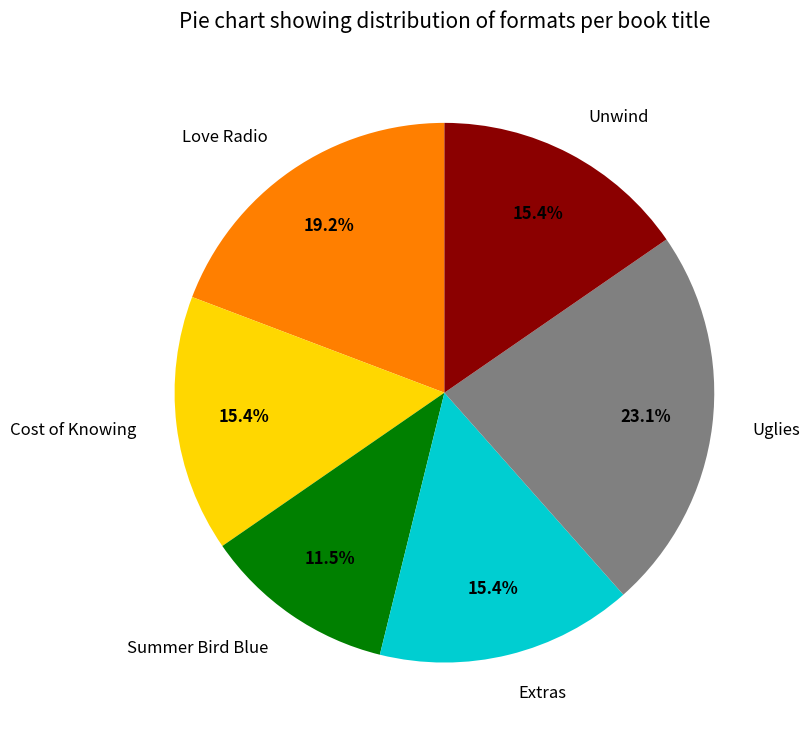

What is the ratio of the value at Extras to the value at Summer Bird Blue?

1.3